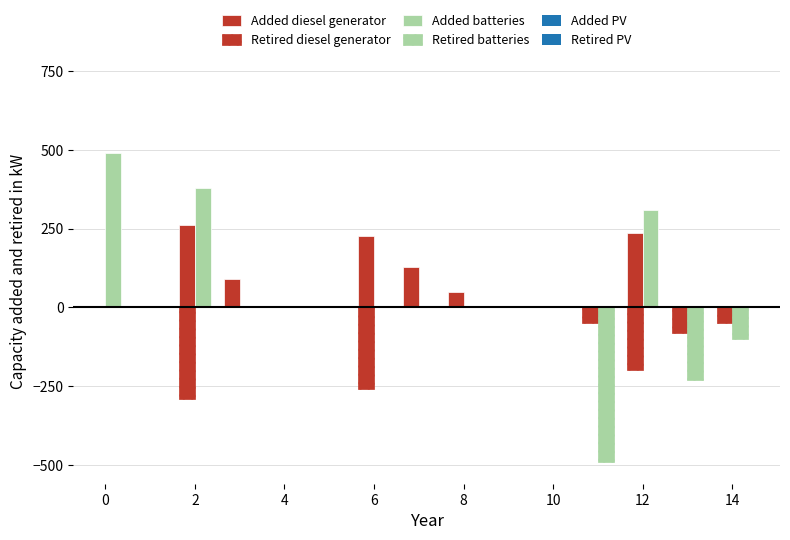

What are all the series names shown in the legend?

Added diesel generator, Retired diesel generator, Added batteries, Retired batteries, Added PV, Retired PV